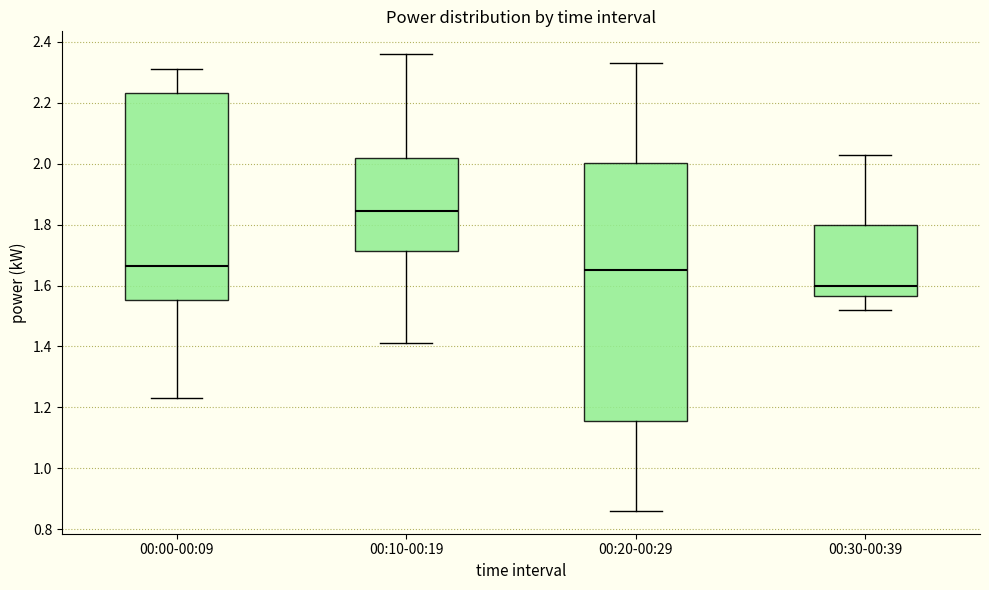

Where is the lower edge of the box for 00:00-00:09 on the y-axis? The values are not printed on the chart, so give them approximately, as read against the axis.

1.56